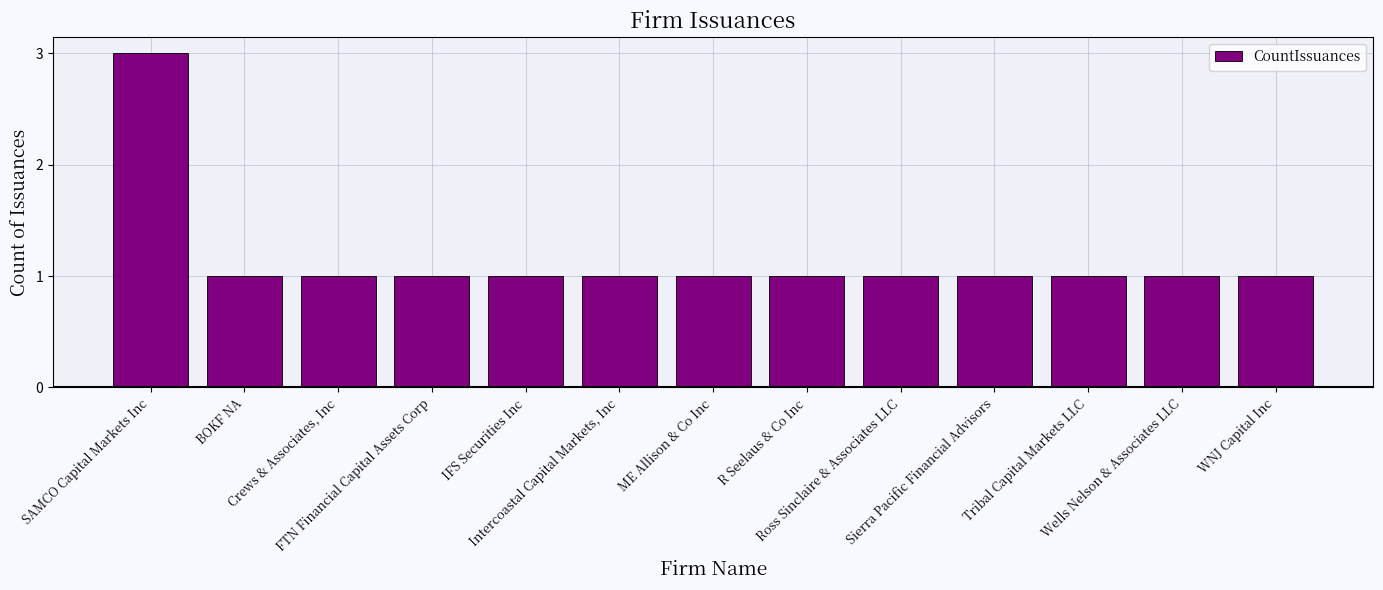

What is the maximum value shown in the chart?

3